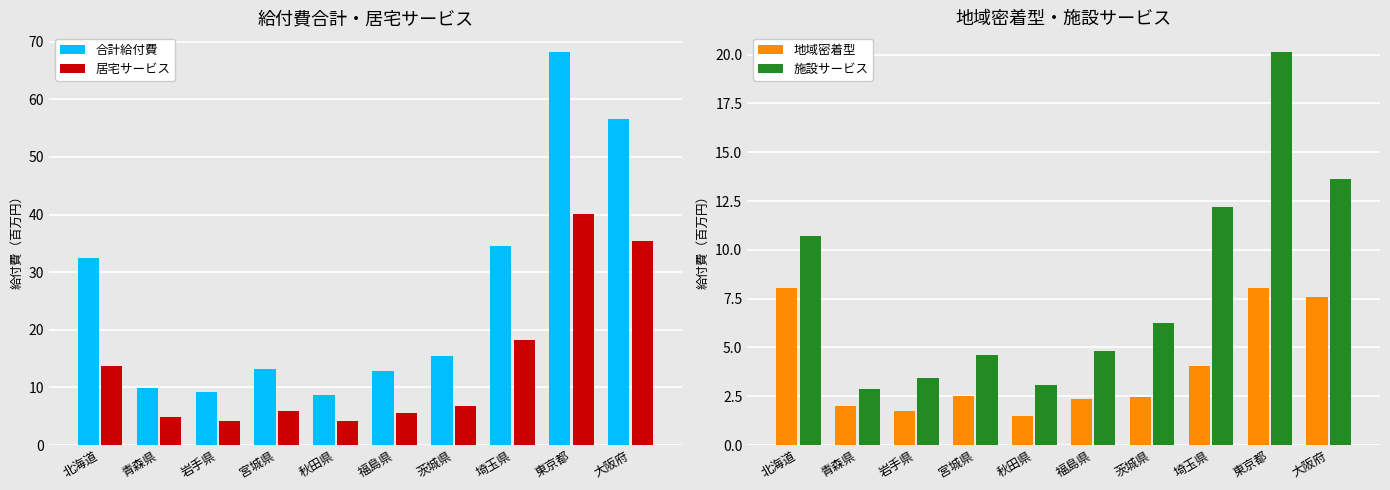

What is the sum of all 合計給付費 values?

261.1